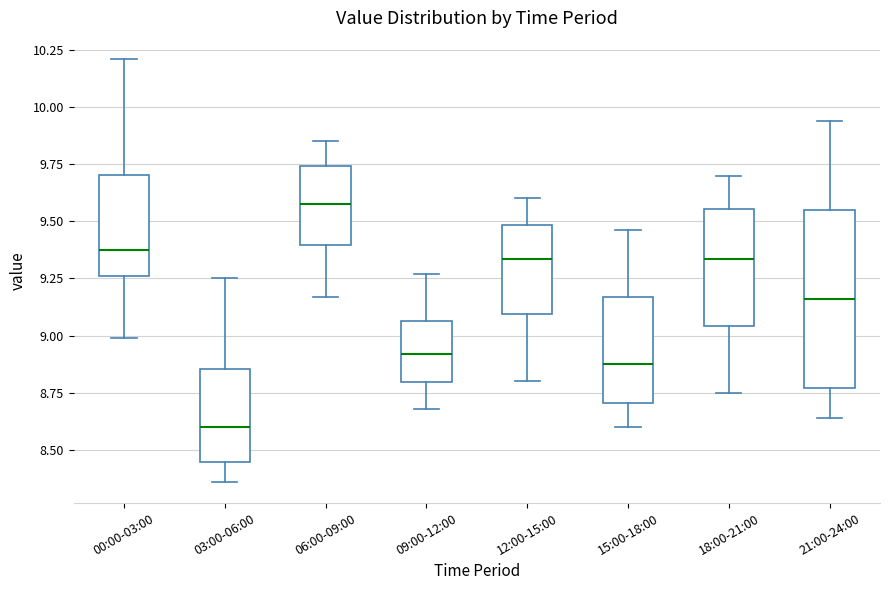

Comparing the boxes themselves (not the whiskers), which one is the tallest?

21:00-24:00